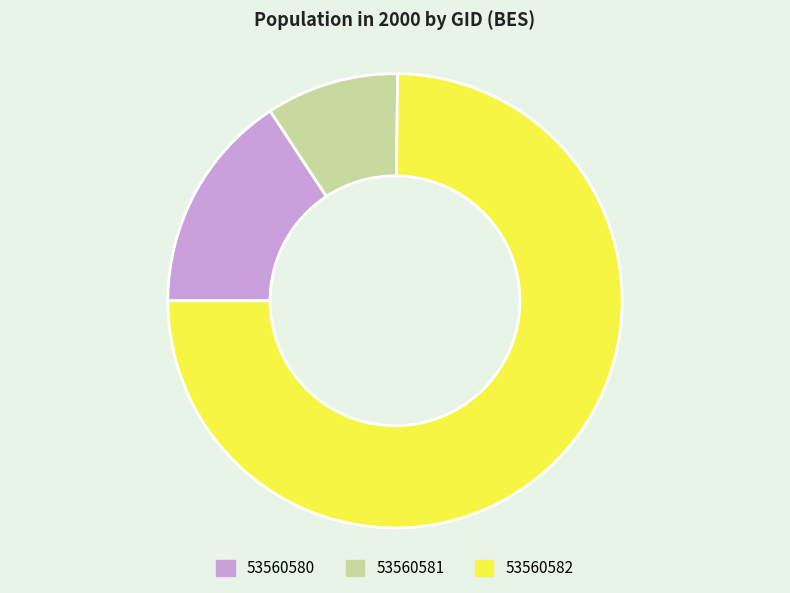

Is there a majority slice in this chart?

Yes